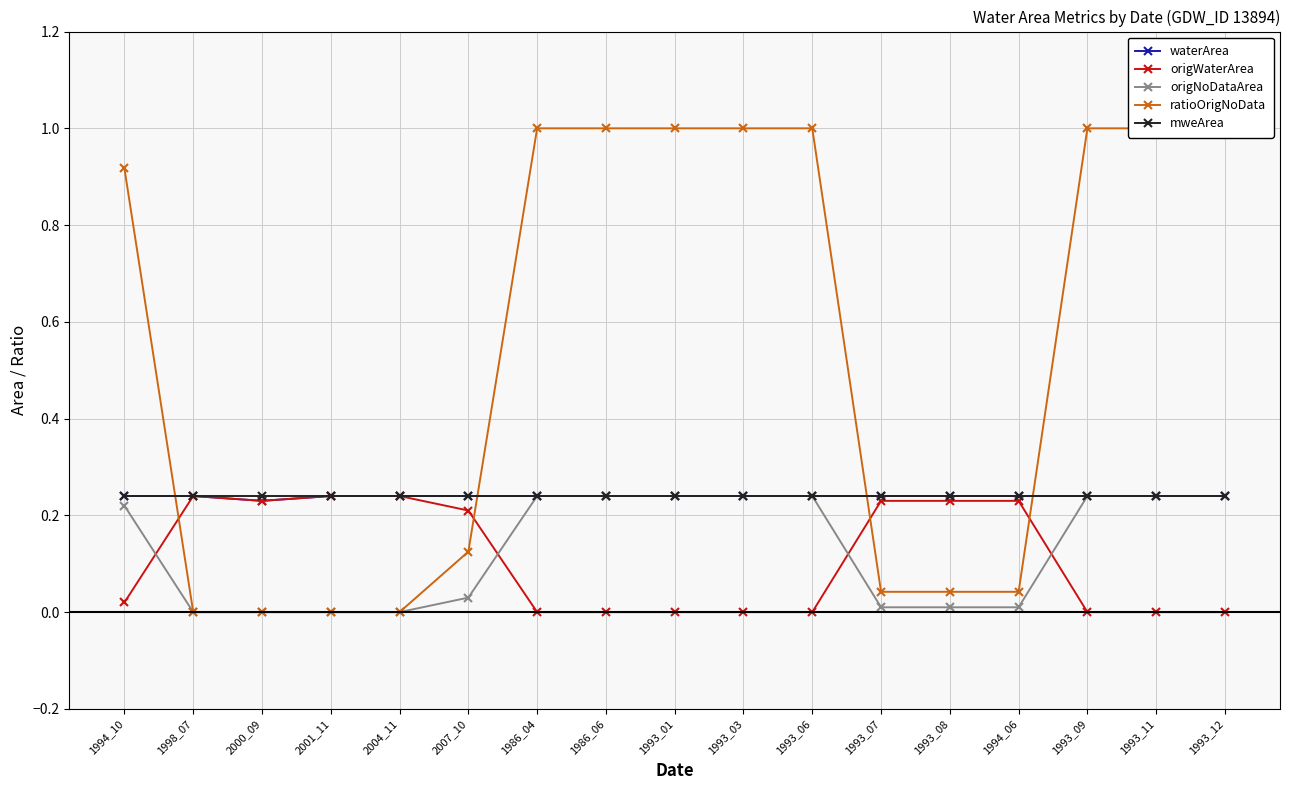

Which category has the lowest value across all series?

1986_04